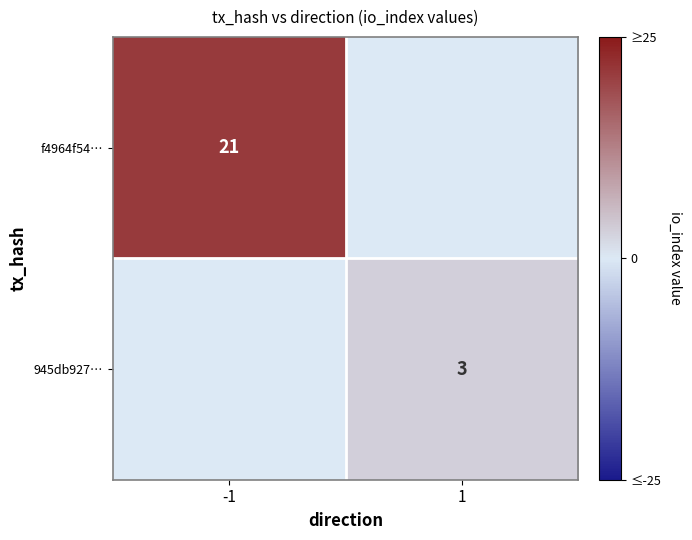

The value of 945db927… at 1 is 4. True or false?

False